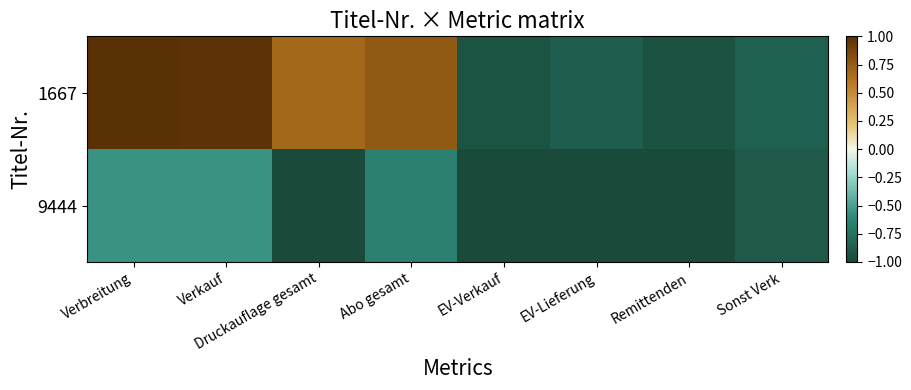

List the series in order of their overall mean, highest first.

1667, 9444